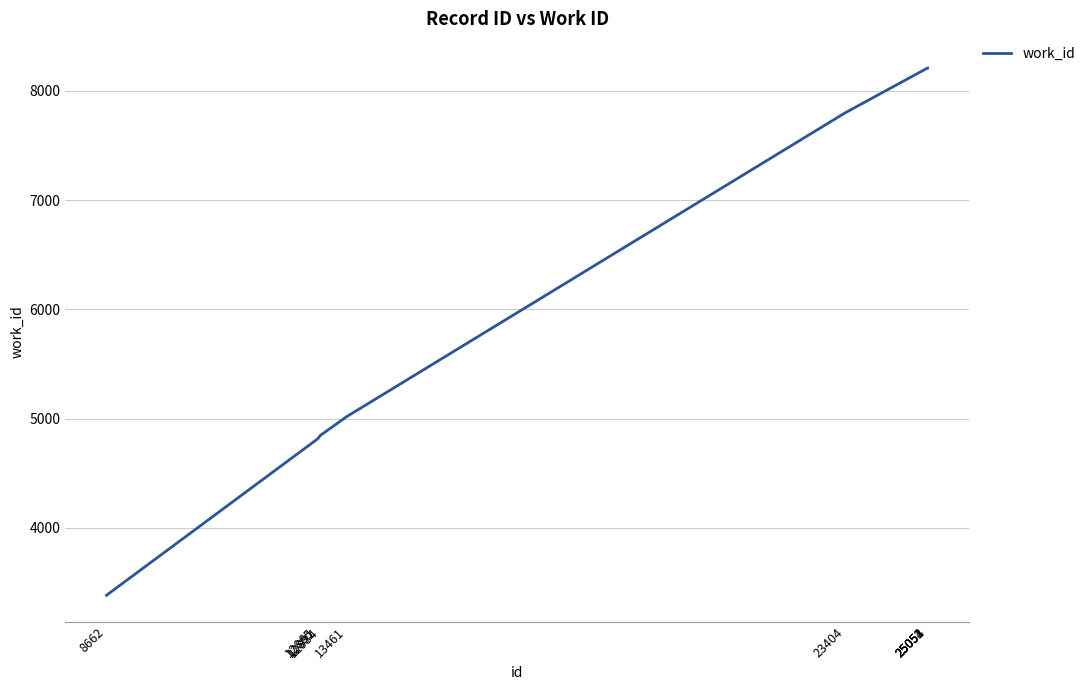

What is the difference between the maximum and minimum values?

4828